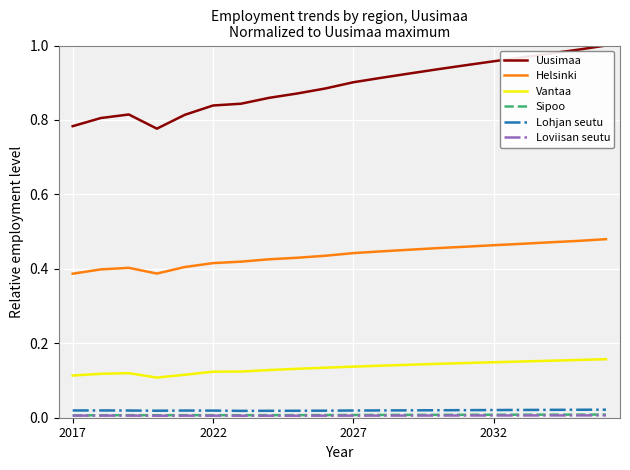

True or false: Uusimaa and Lohjan seutu intersect in this chart.

False